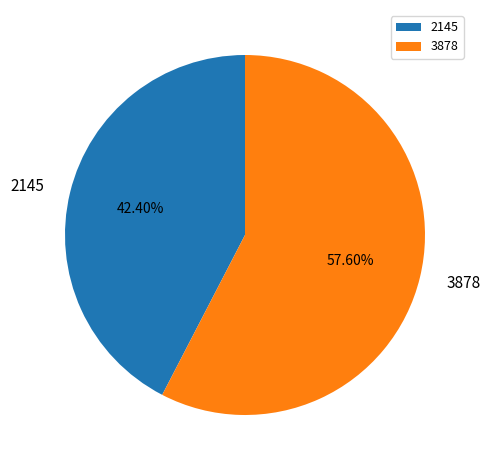

What percentage do 2145 and 3878 together represent?

100.0%